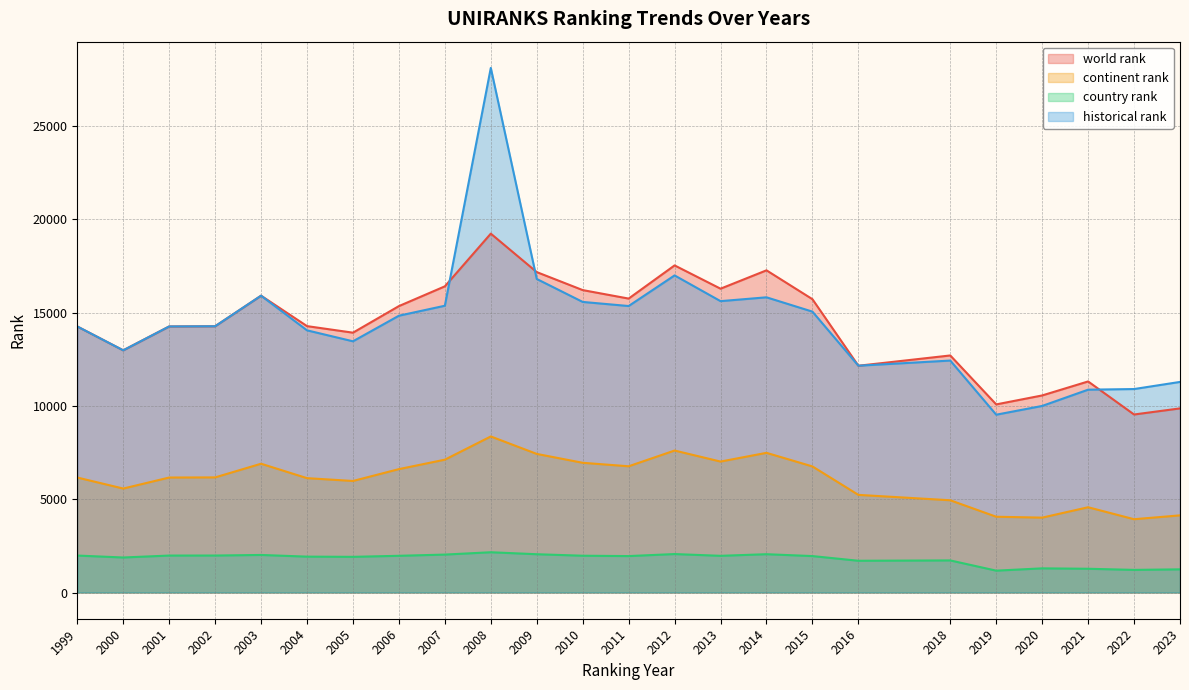

The value of country rank at 2010 is 1971.0. True or false?

True